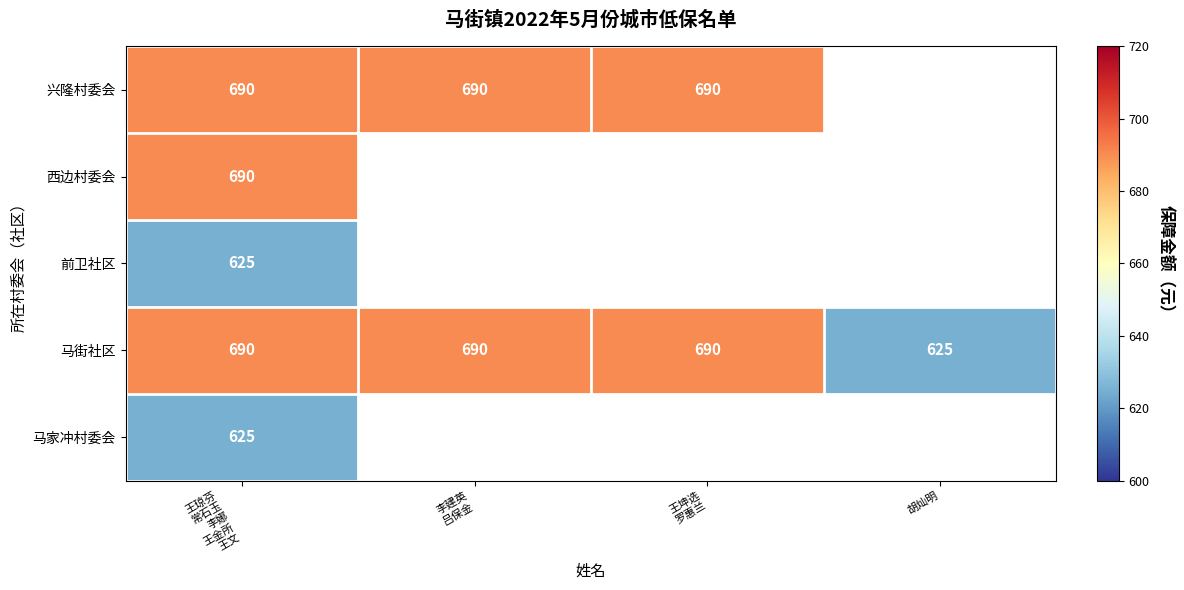

Is it true that 马街社区 equals 1081 at 胡灿明?

False